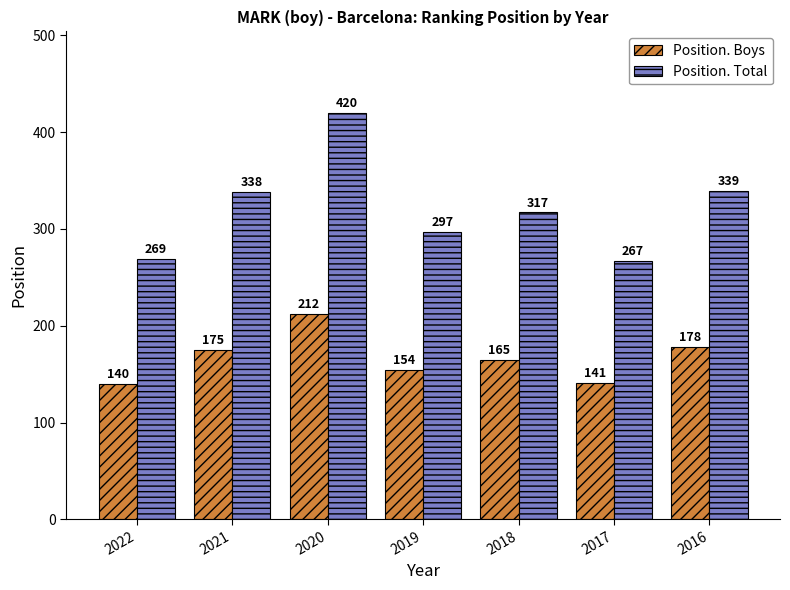

What is the spread (max minus min) of values at 2016?

161